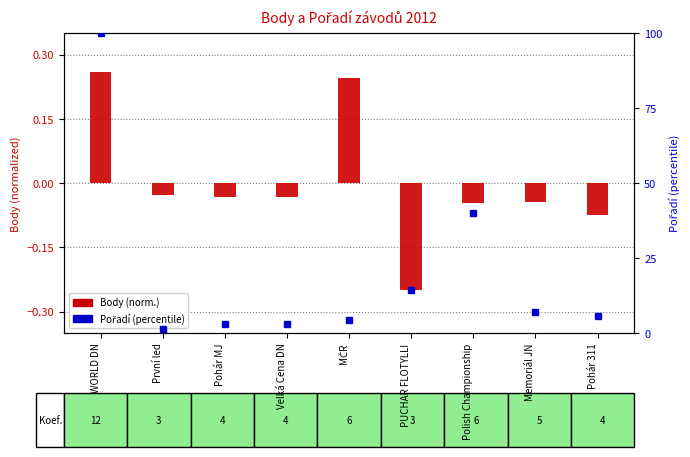

How many bars are there in each group?

2